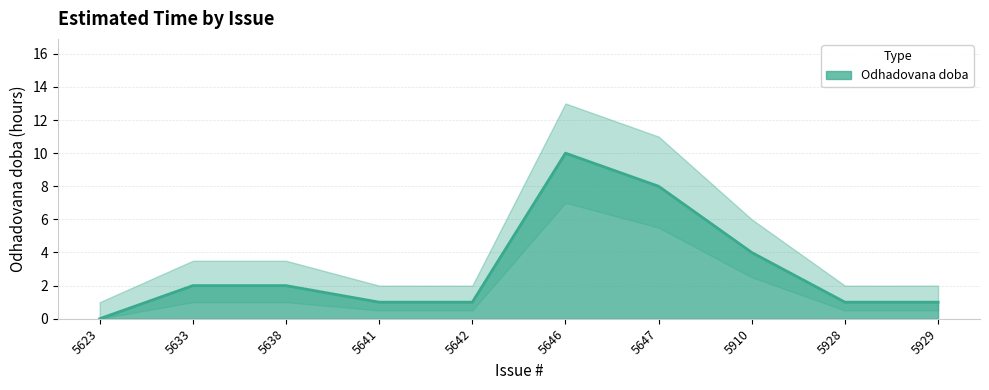

The value at 5623 is 0. True or false?

True